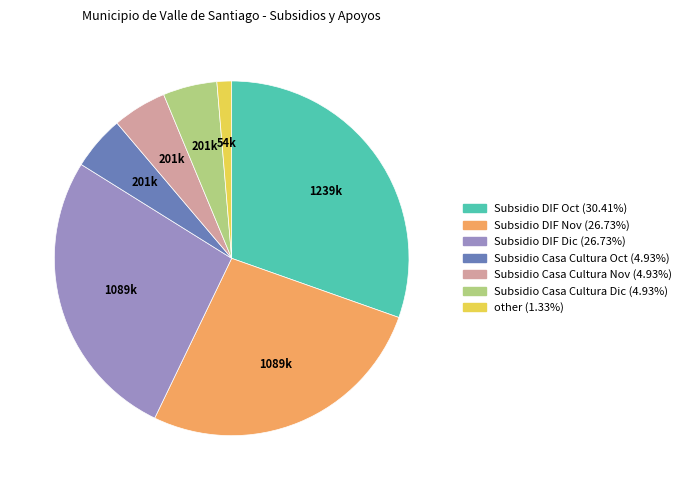

Is there a majority slice in this chart?

No